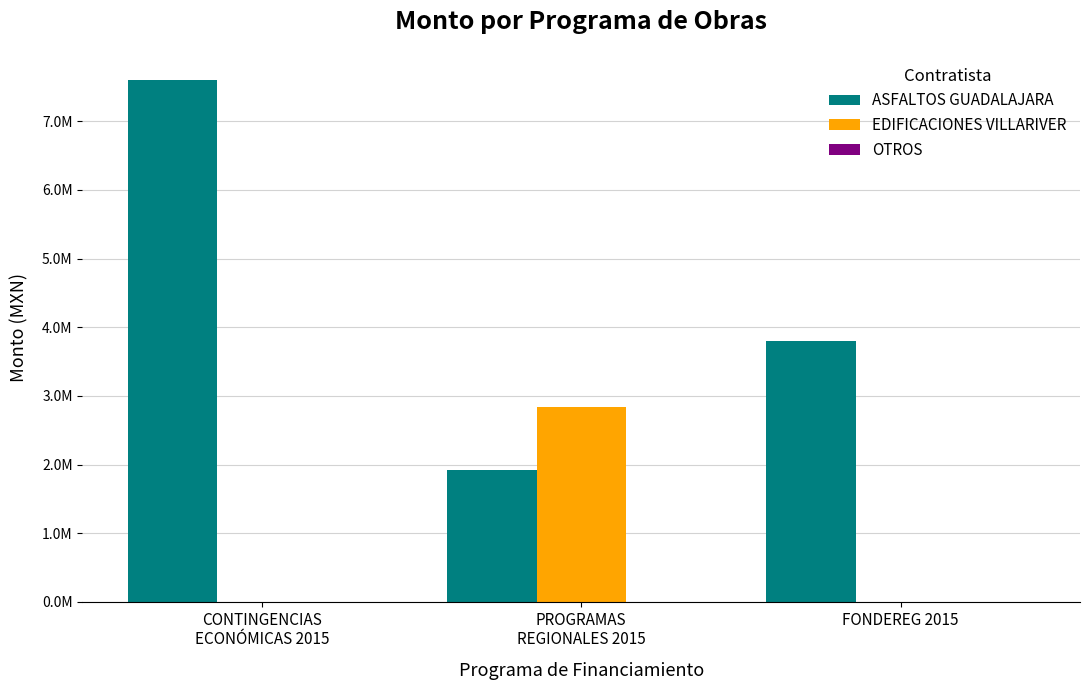

The value of ASFALTOS GUADALAJARA at FONDEREG 2015 is 3800000.0. True or false?

True